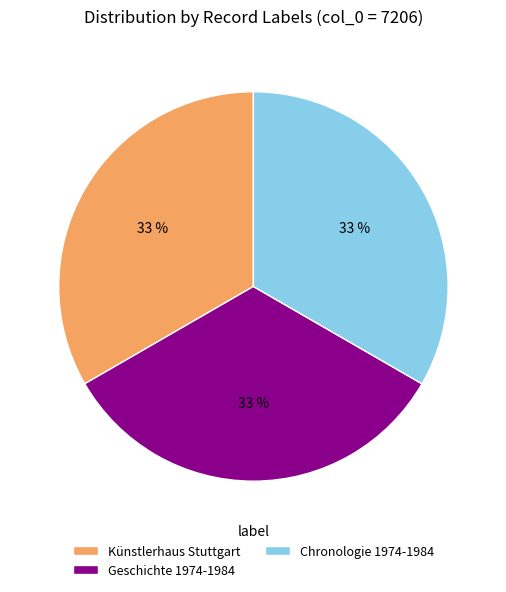

What is the ratio of the value at Künstlerhaus Stuttgart to the value at Chronologie 1974-1984?

1.0